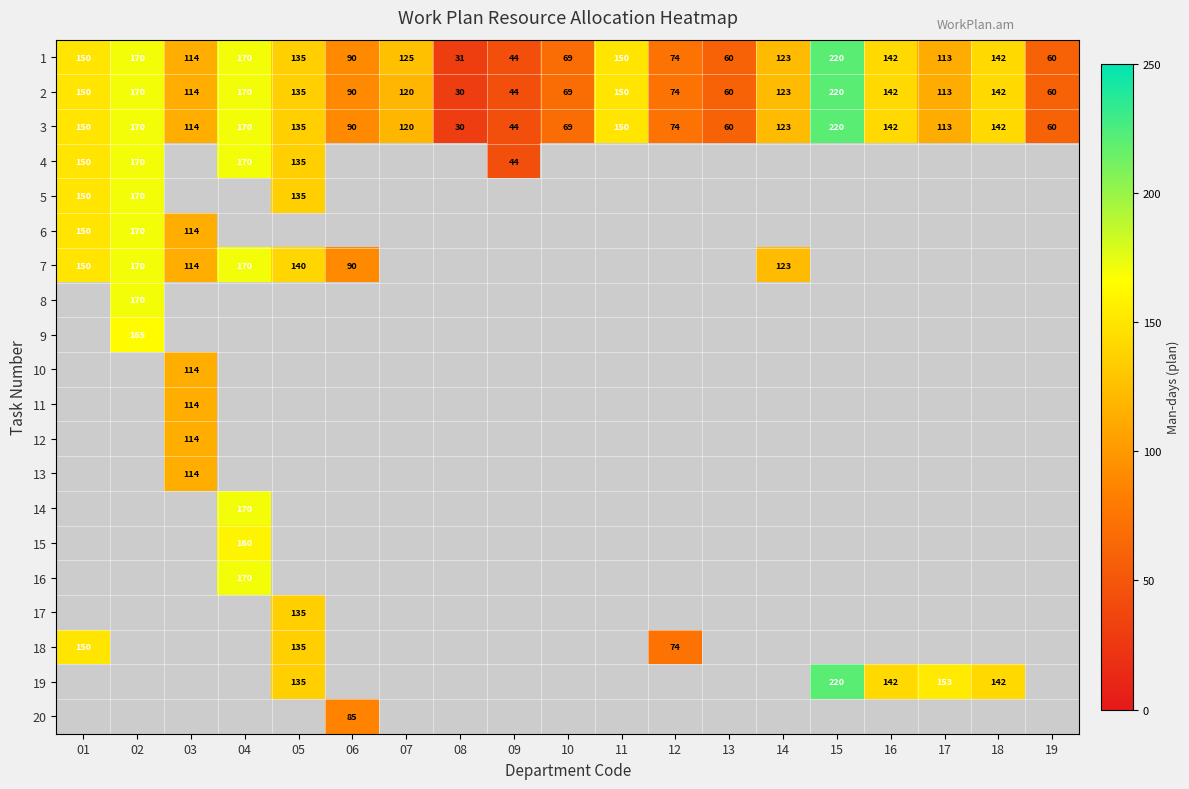

What is the sum of the 3 values at 18 and 01?

292